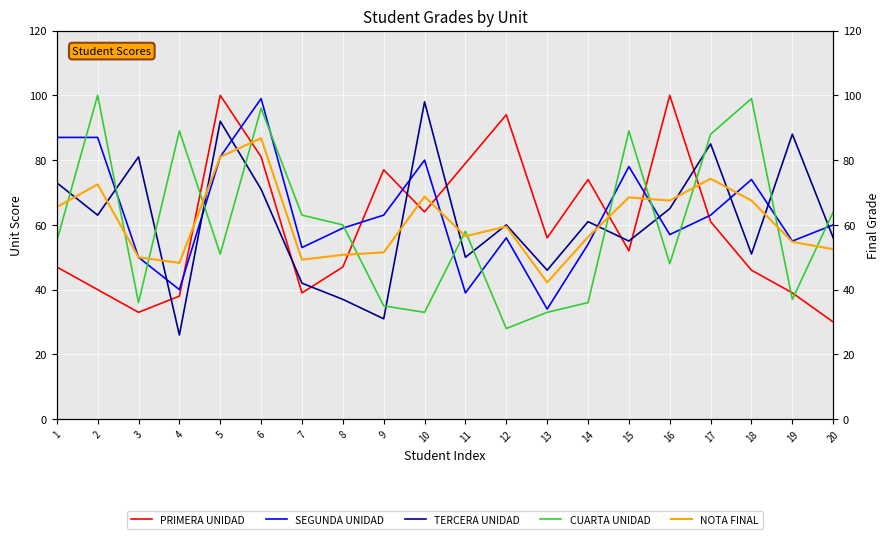

At which label is NOTA FINAL closest to 64?

1